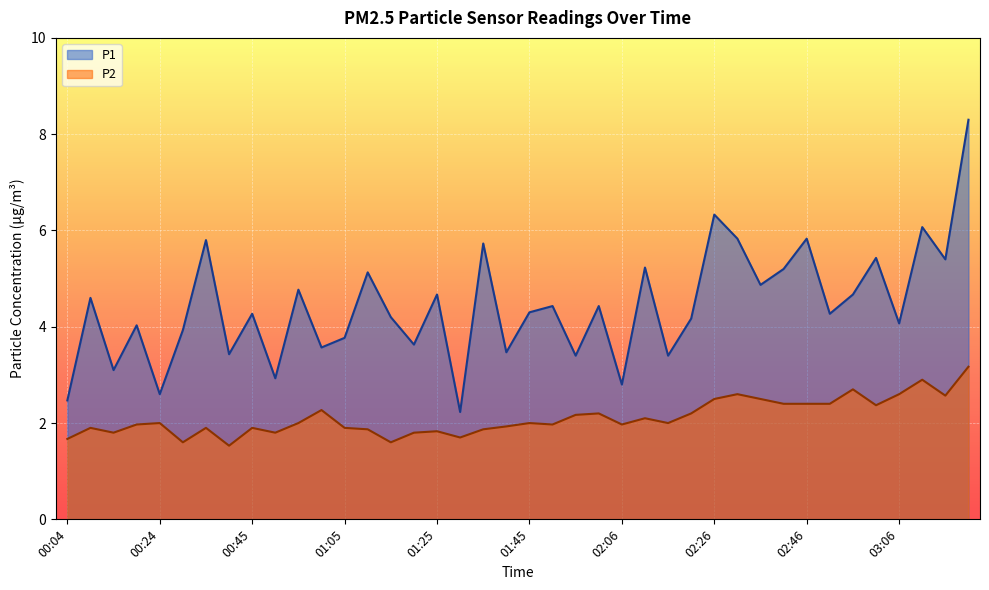

What is the value of the P1 point at the 20th from the left?

3.5